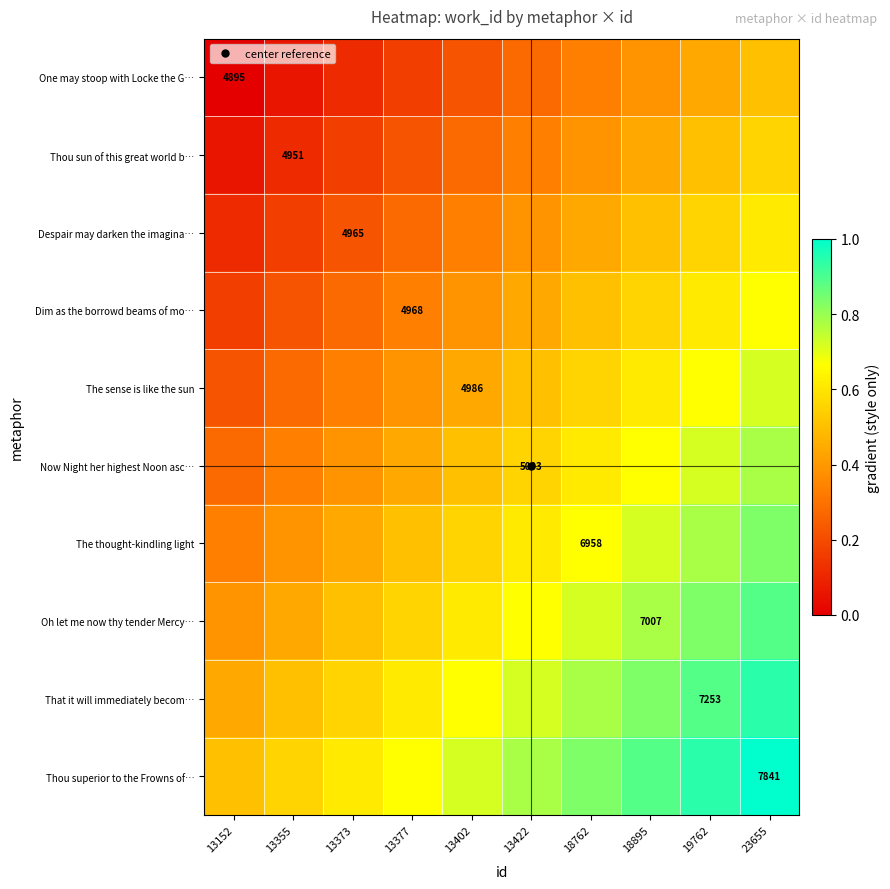

Count the number of data series in this chart.

10